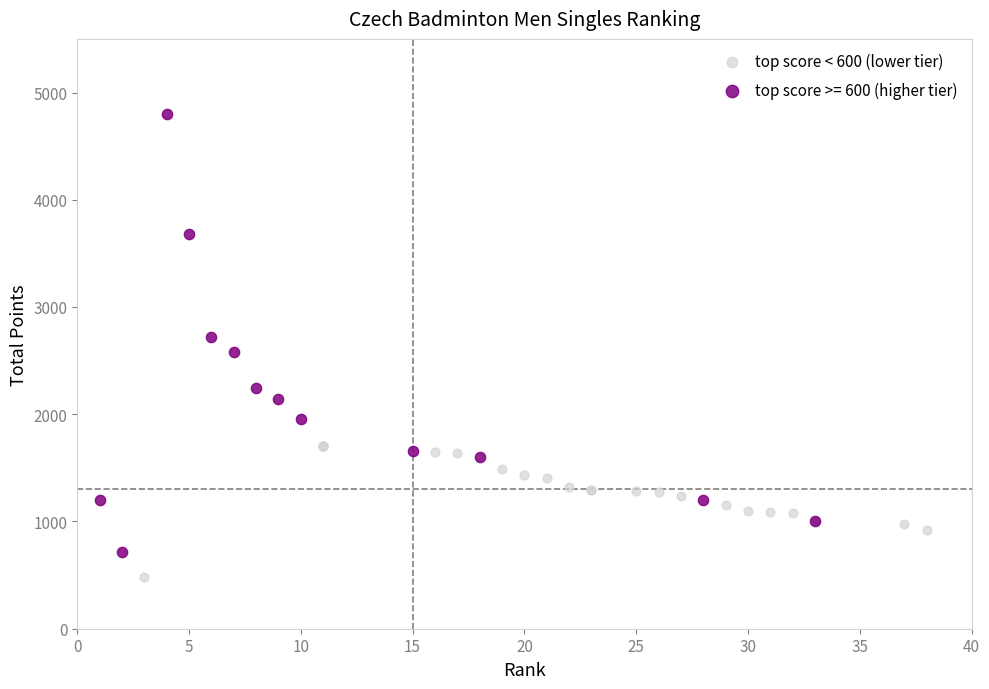

Which series contains the lowest Y value?

top score < 600 (lower tier)